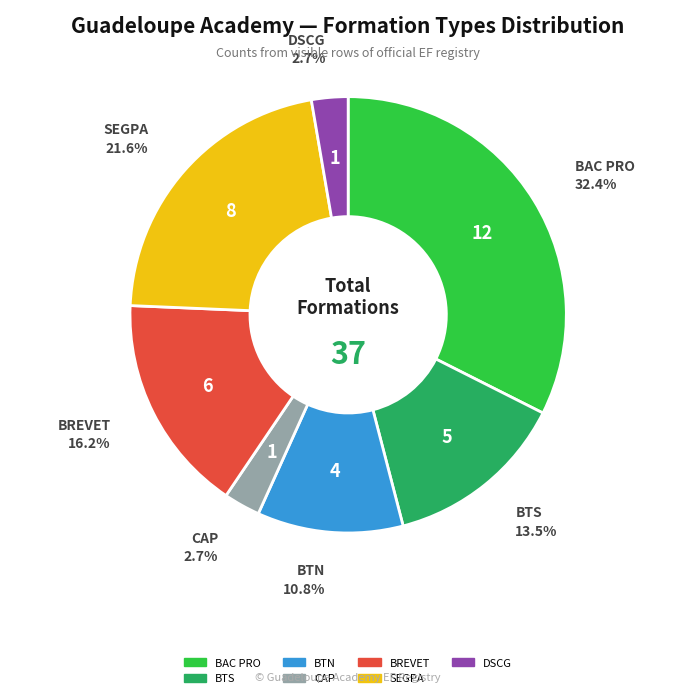

Approximately how many times larger is the value at BTS compared to BTN?

1.2